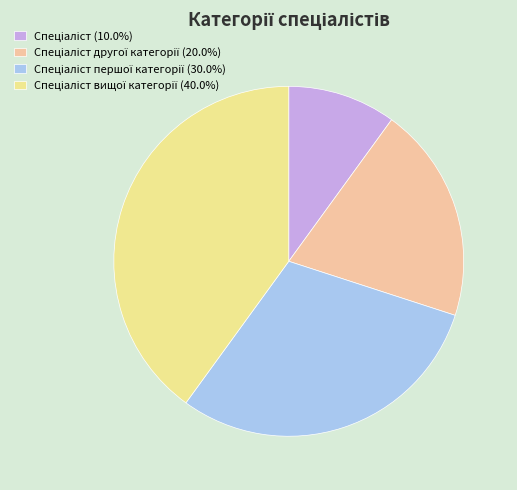

How many segments does this pie chart have?

4